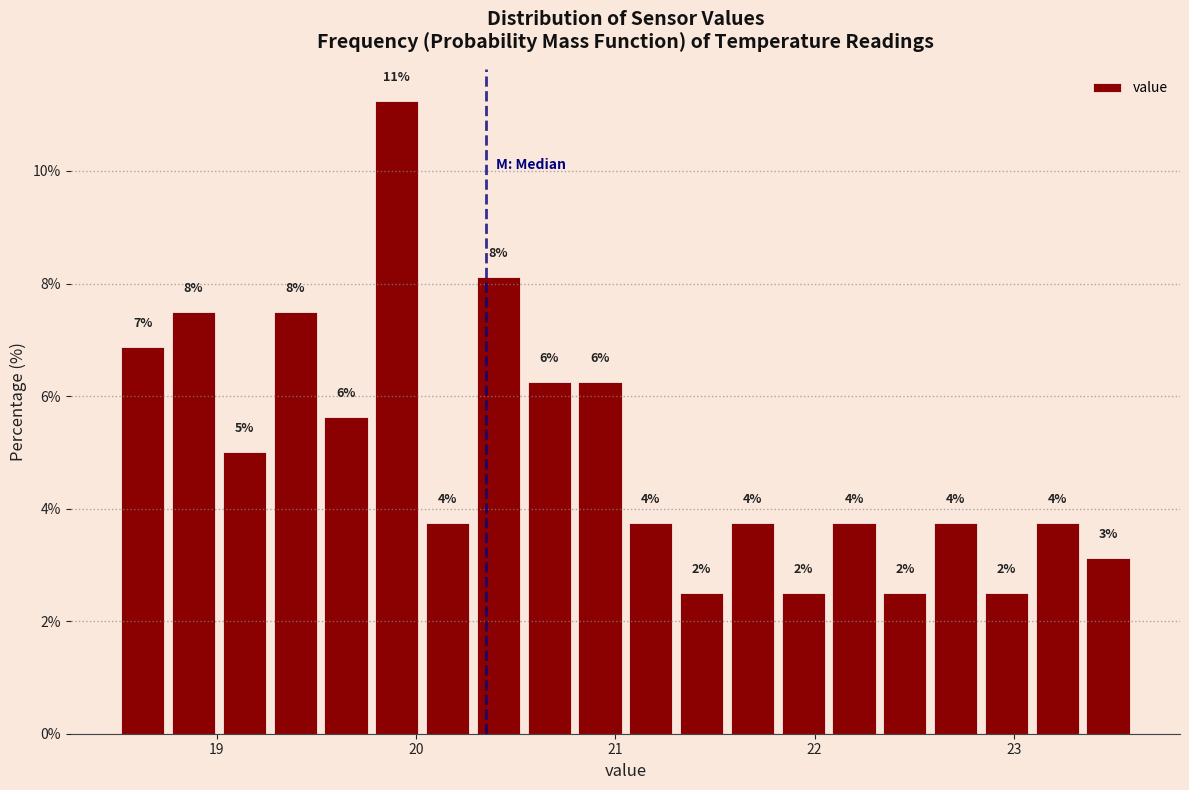

Around what value on the x-axis is the tallest bar? Give the approximate position of its centre, as read against the axis.

19.9